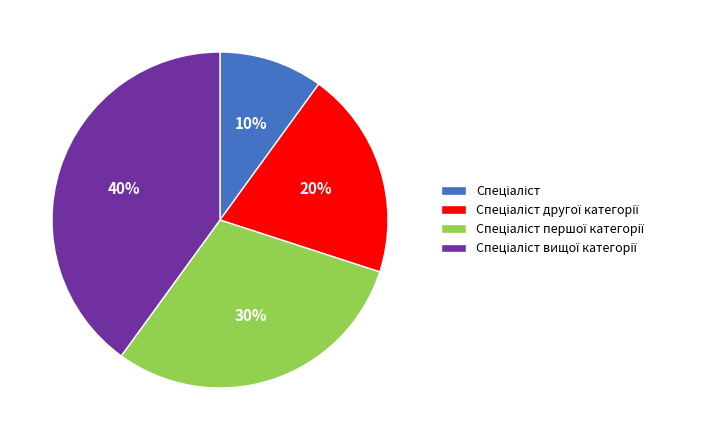

To the nearest percent, what is the average slice percentage?

25%